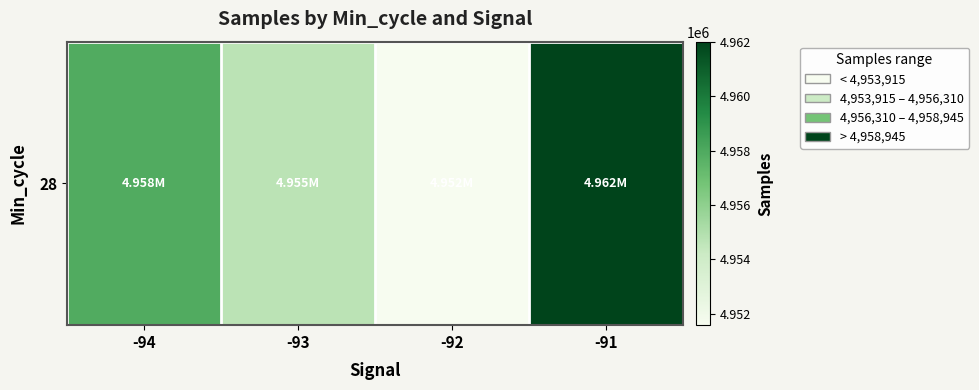

What is the average value?

4956550.7